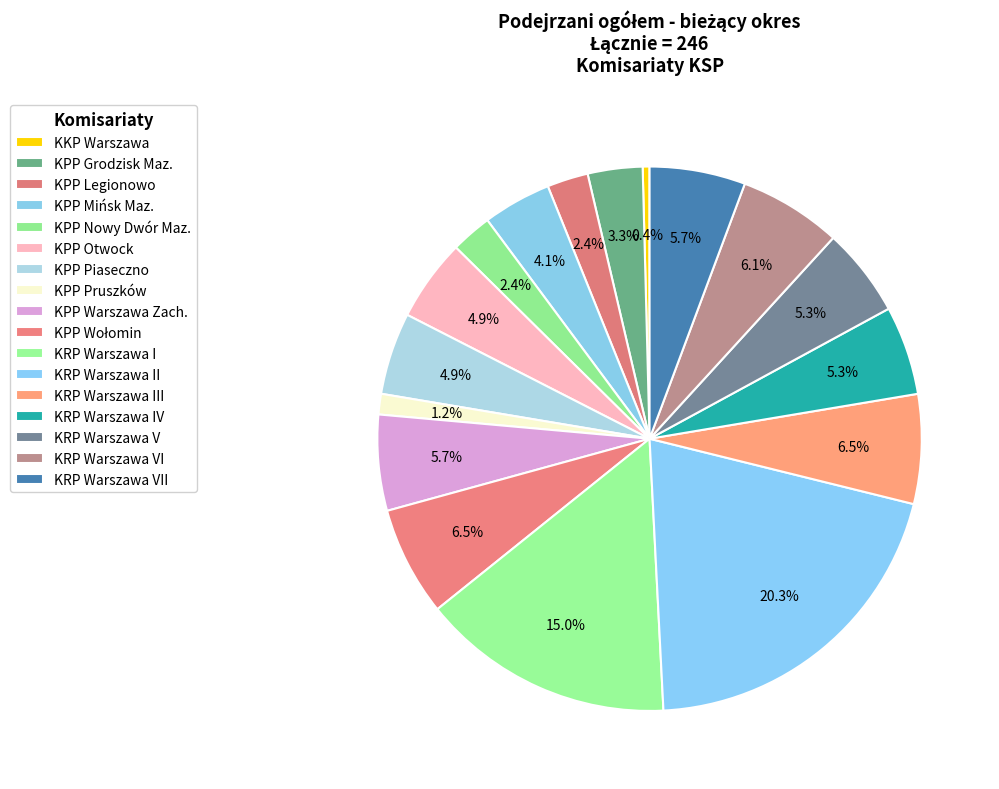

How many slices are in this pie chart?

17